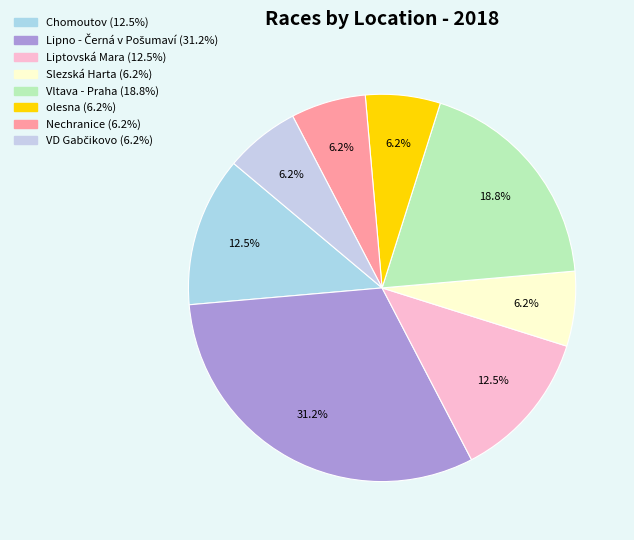

Count the number of slices in the pie.

8